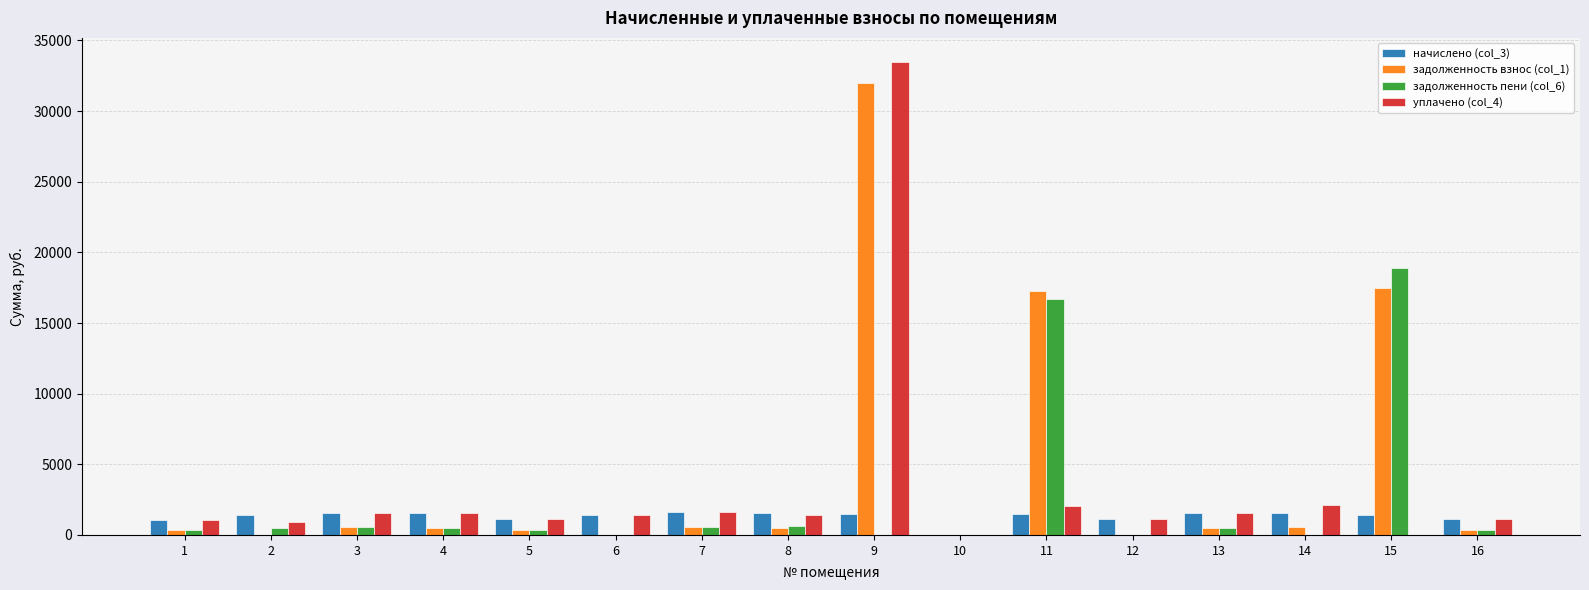

Is the value of начислено (col_3) at 6 greater than the value of задолженность взнос (col_1) at 11?

No